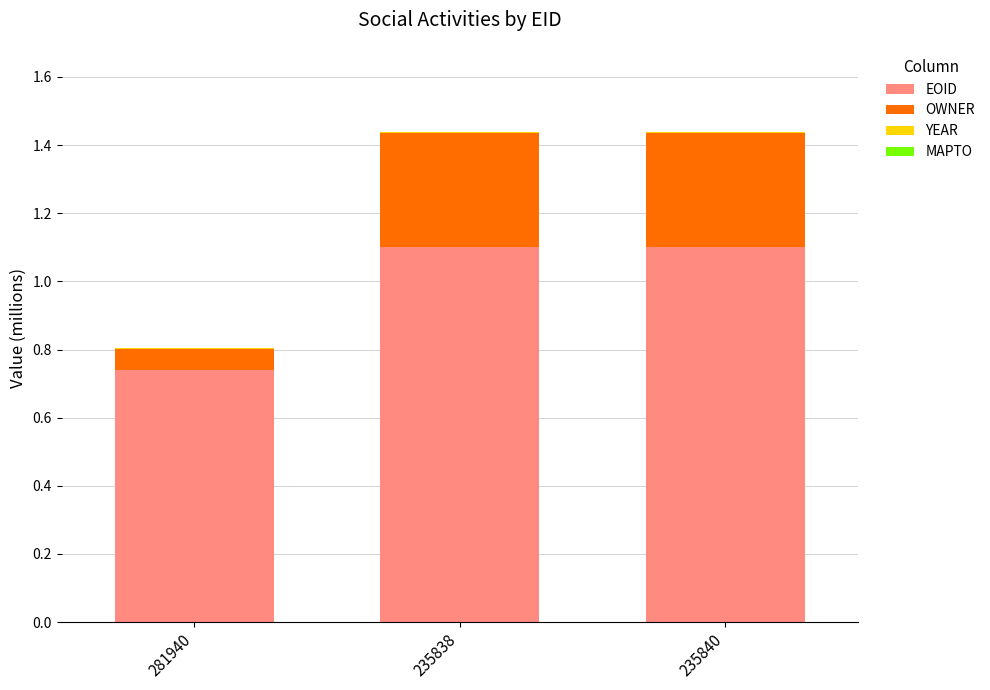

What is the maximum value for EOID?

1.1